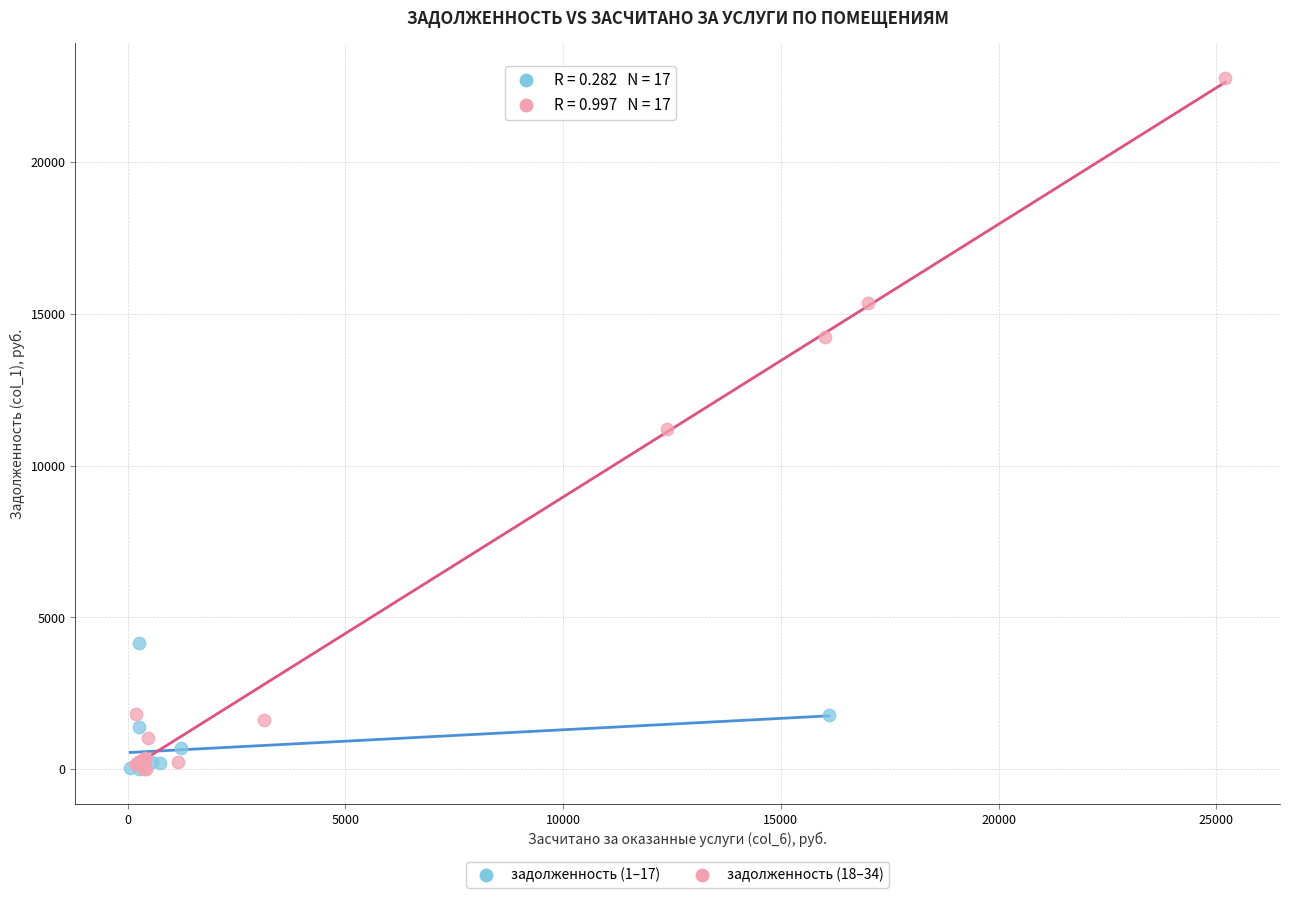

Which series reaches the maximum Y coordinate?

задолженность (18–34)